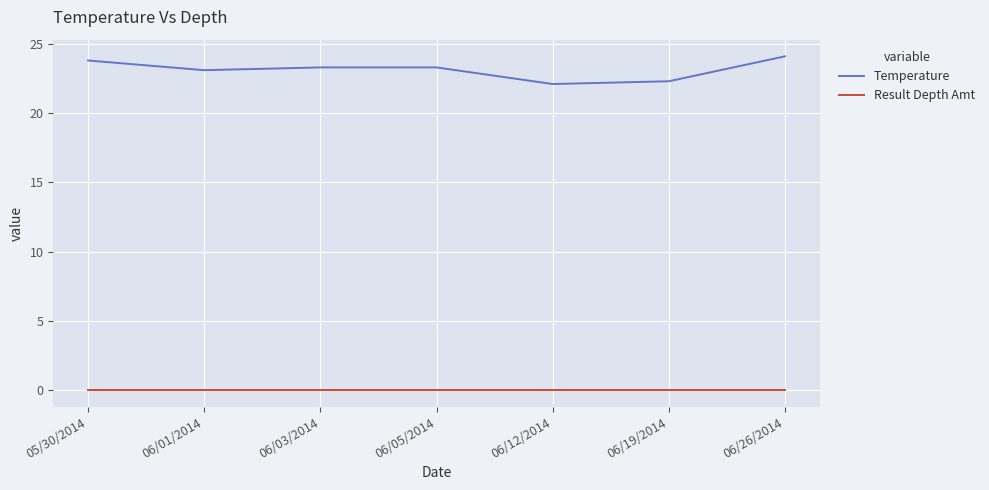

The Temperature series shows 22.1 at 06/12/2014. True or false?

True